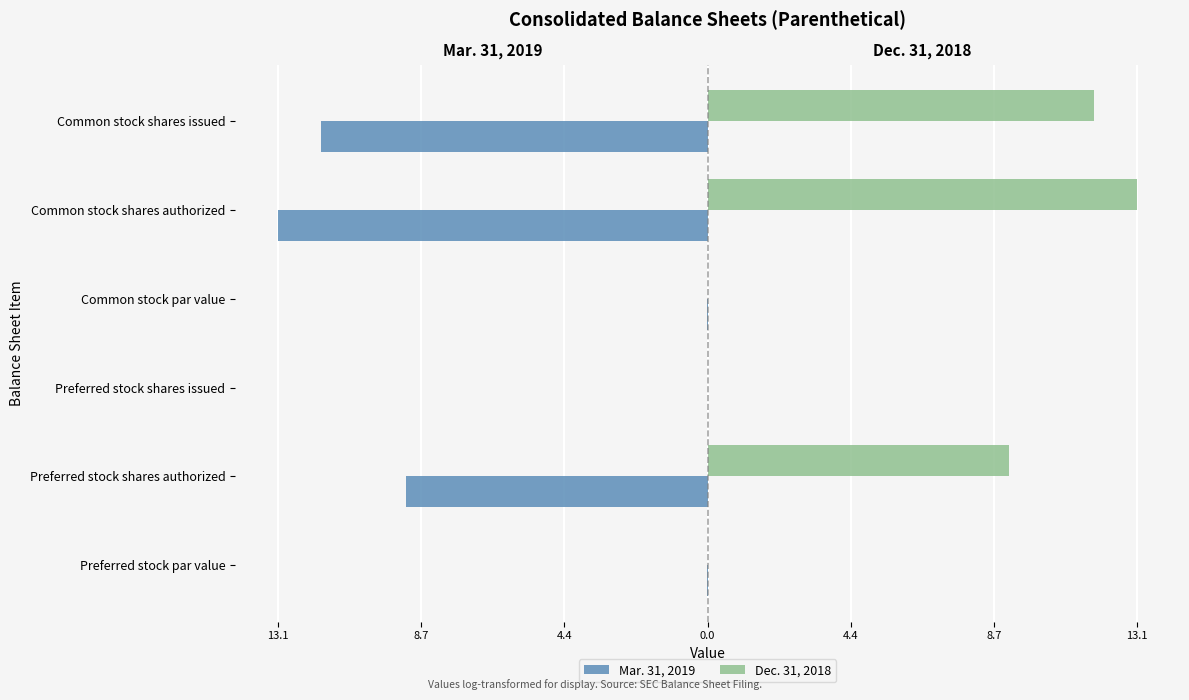

Which series has the largest total across all categories?

Dec. 31, 2018